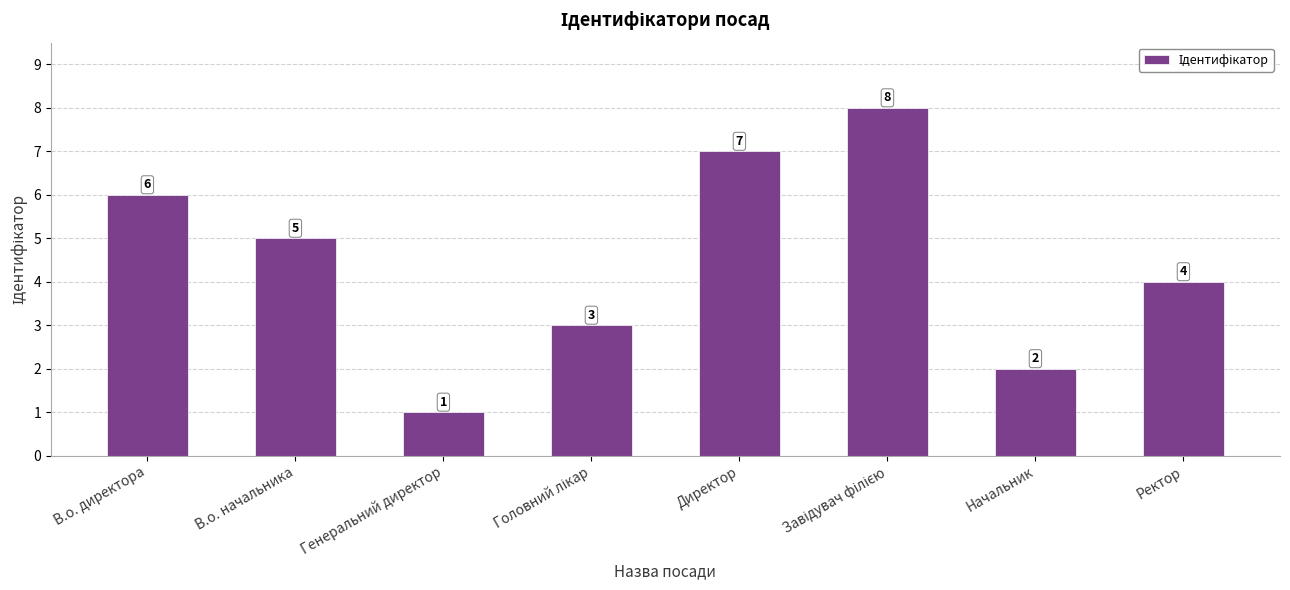

At which category does the chart reach its minimum across all series?

Генеральний директор